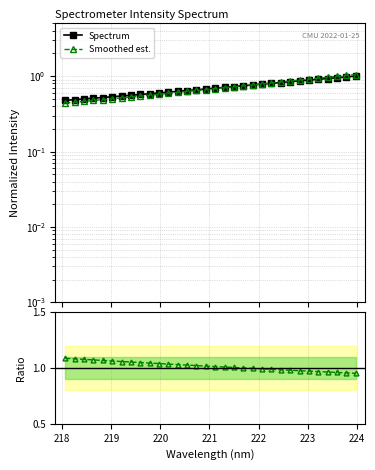

How many categories are shown in the chart?

32